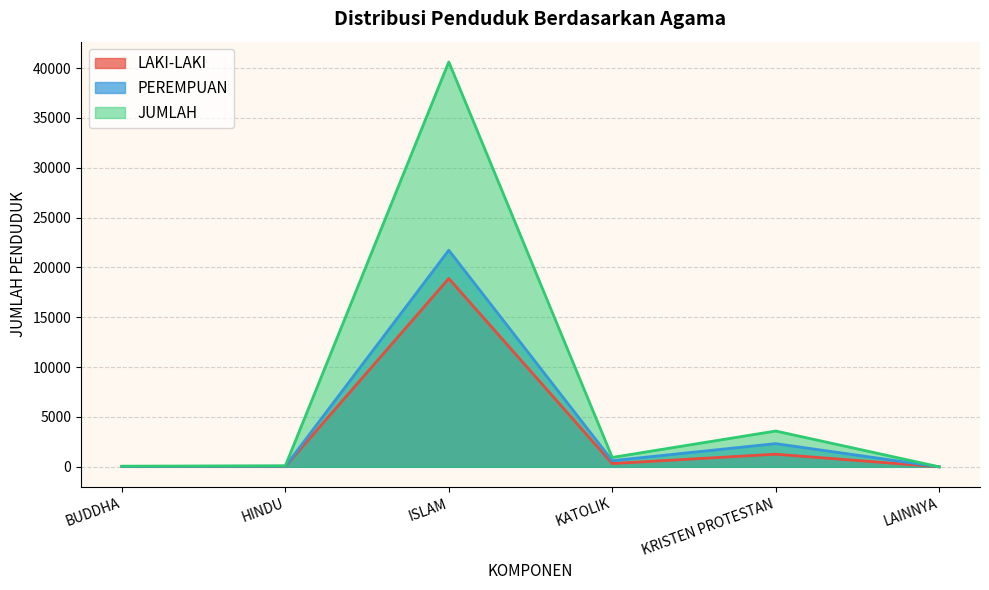

Does the chart display data point markers on the line(s)?

No